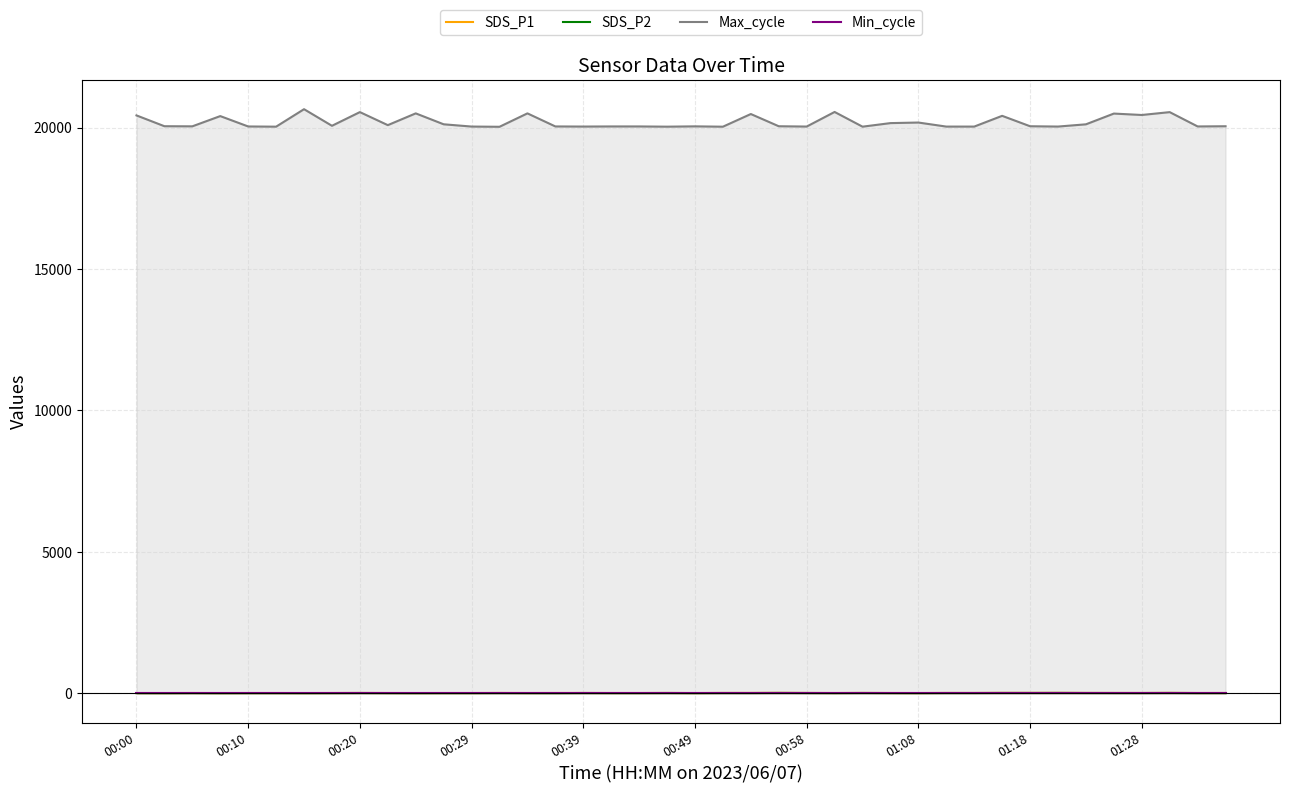

Which series has the widest spread of values?

Max_cycle